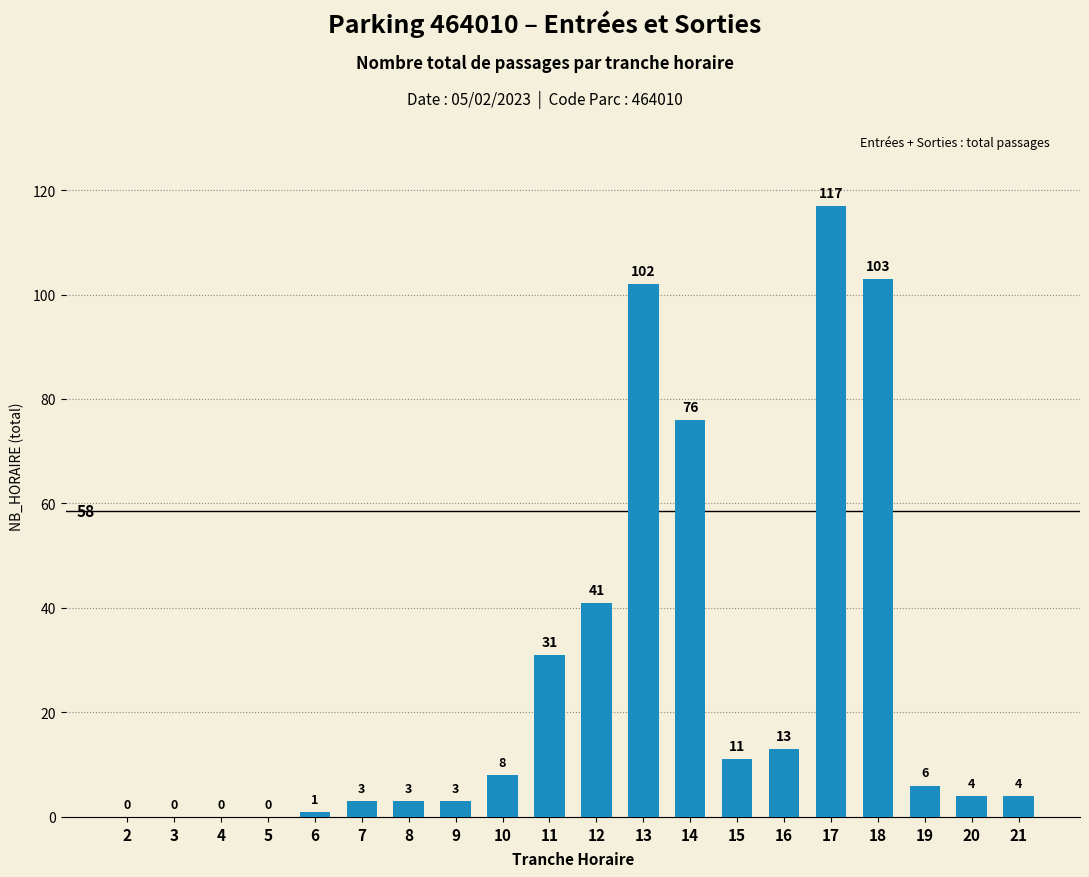

What is the sum of all values?

526